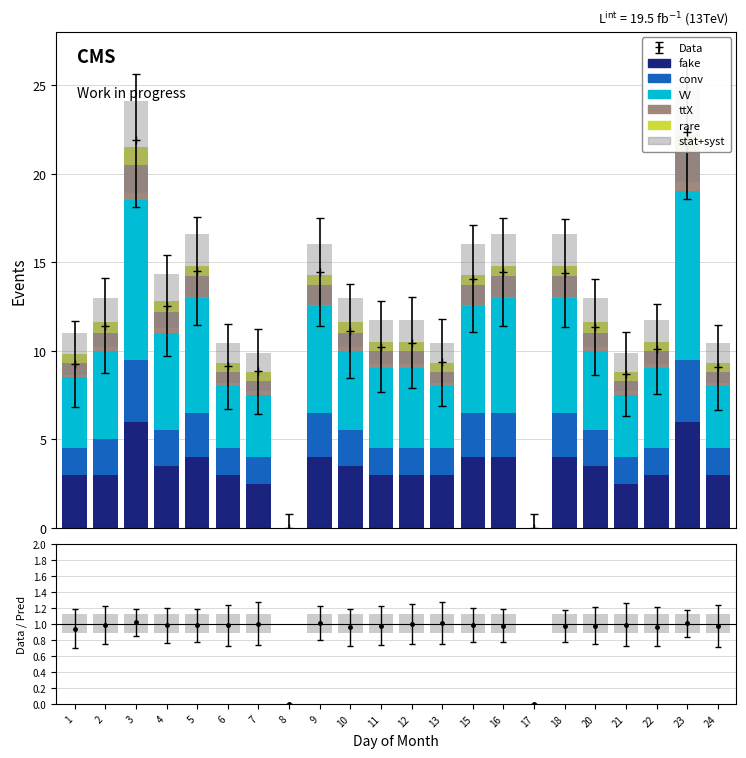

True or false: conv has a value of 2.5 at 16.

True